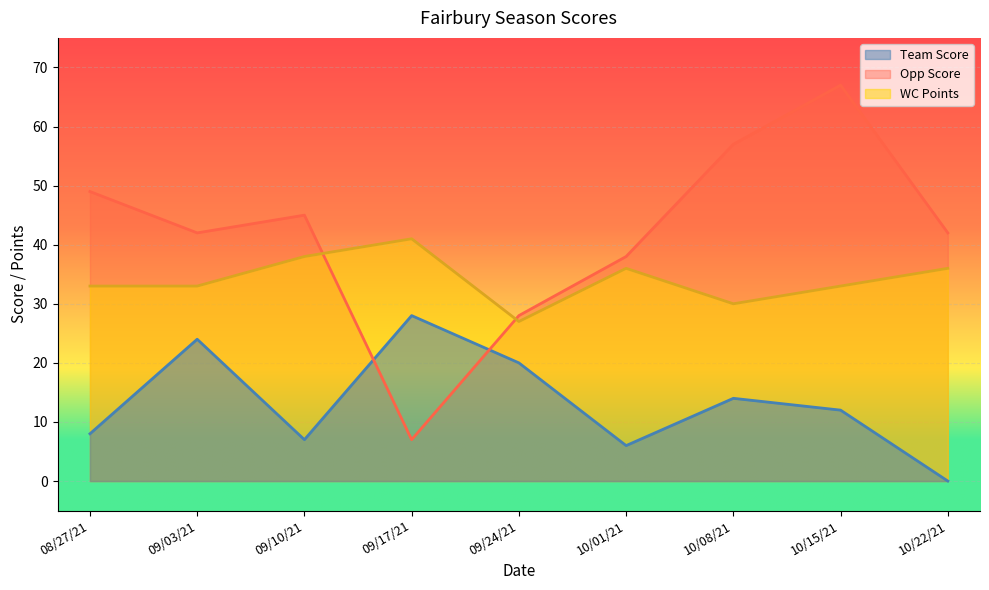

Which has a higher value, 10/22/21 or 10/15/21?

10/15/21